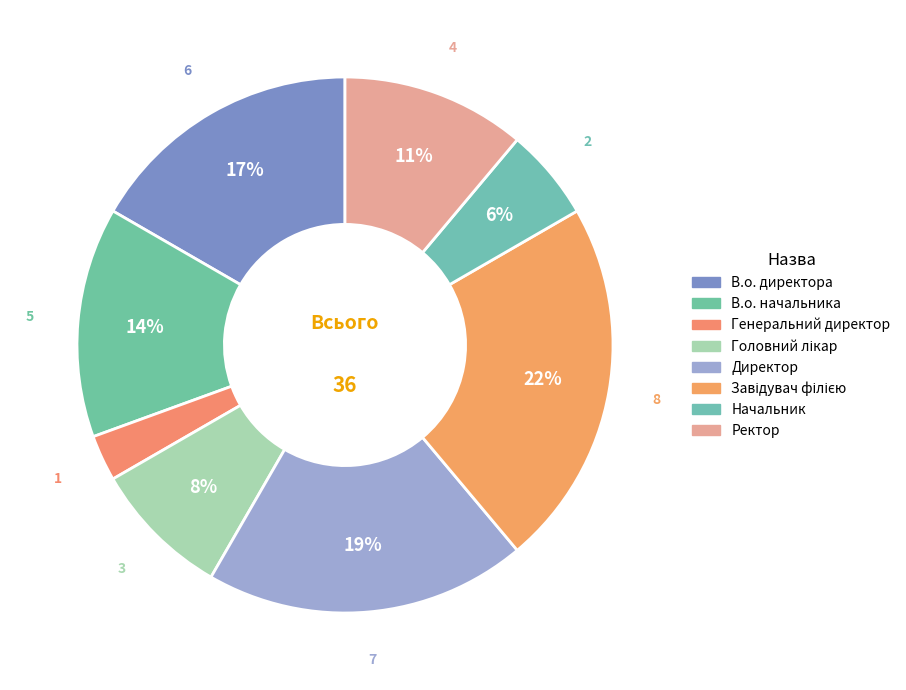

How many segments does this pie chart have?

8